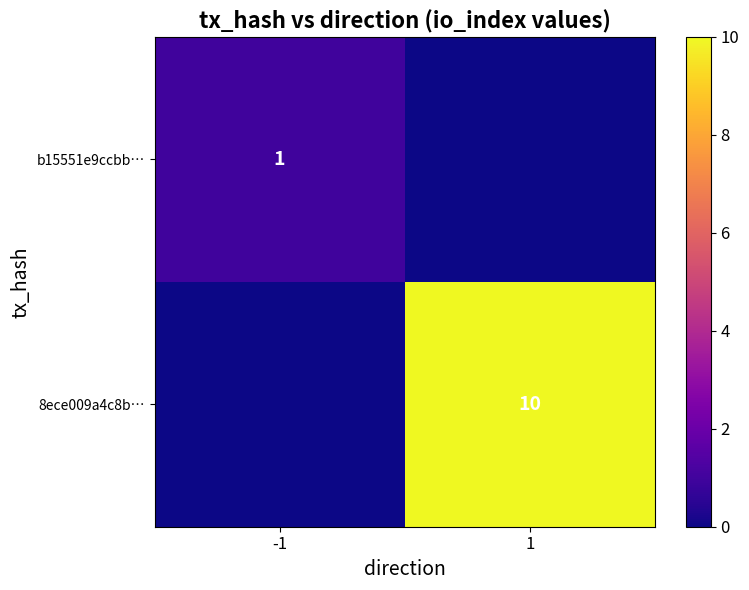

Is the value of 8ece009a4c8b… at 1 greater than the value of b15551e9ccbb… at -1?

Yes